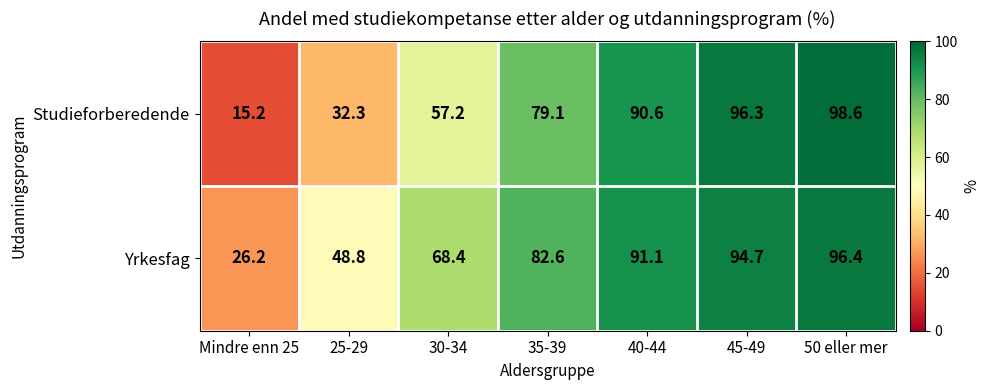

Rank the series at 35-39 from highest to lowest value.

Yrkesfag, Studieforberedende